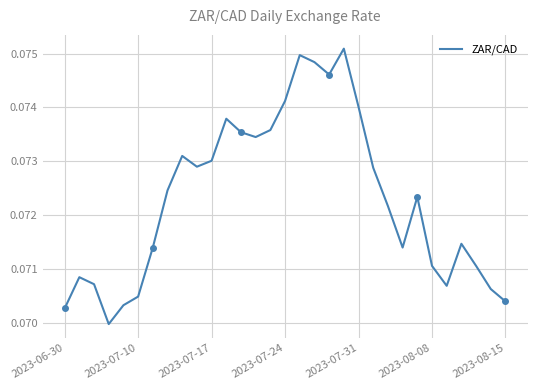

Is it true that ZAR/CAD equals 0.0 at 2023-07-10?

False